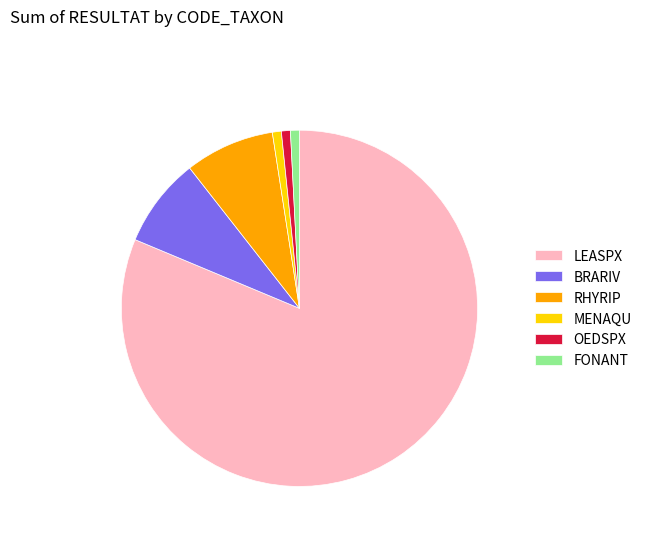

Is there any slice that represents more than half of the pie?

Yes